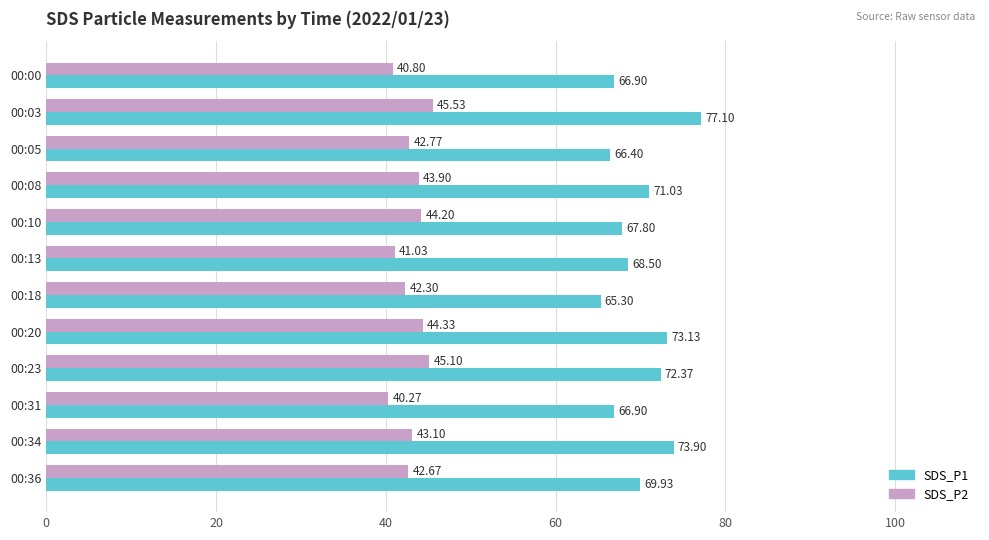

Which series has the widest spread of values?

SDS_P1